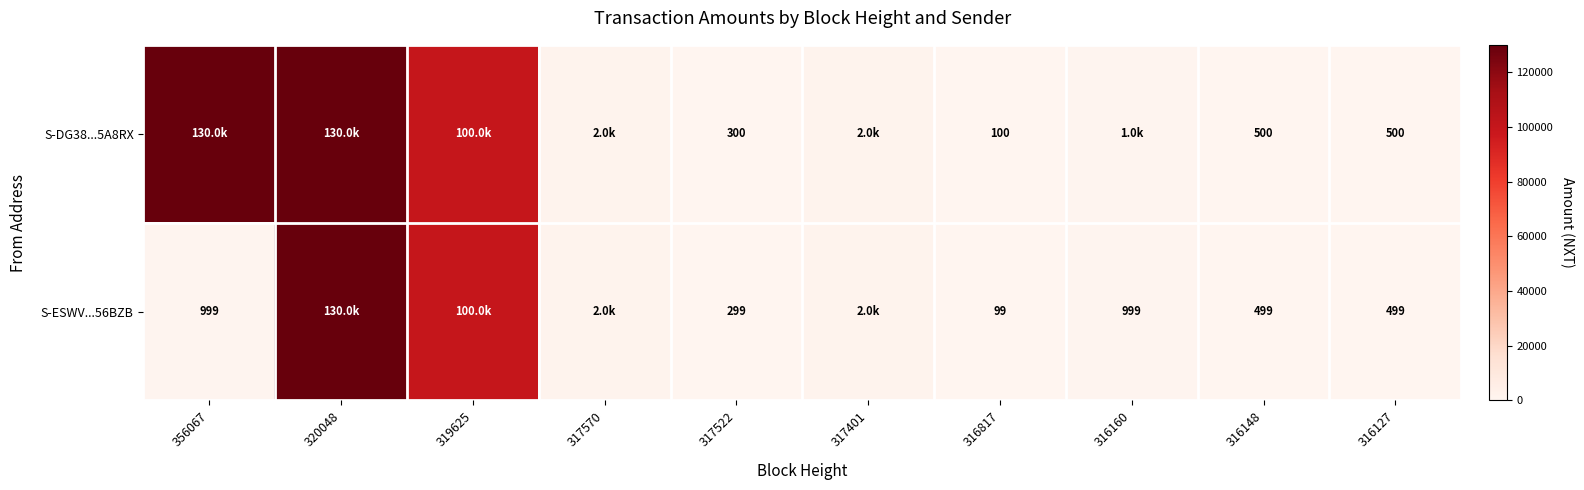

What is the total value across all series at 316127?

999